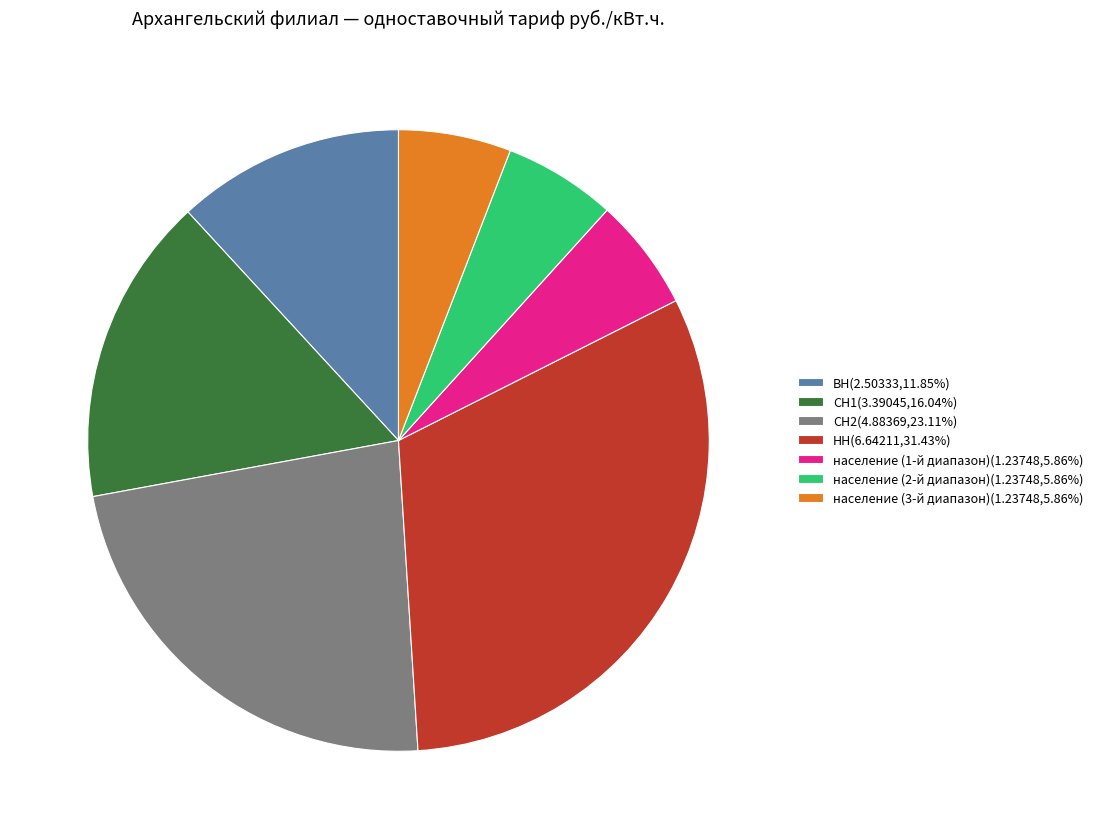

What is the largest slice in the pie chart?

НН